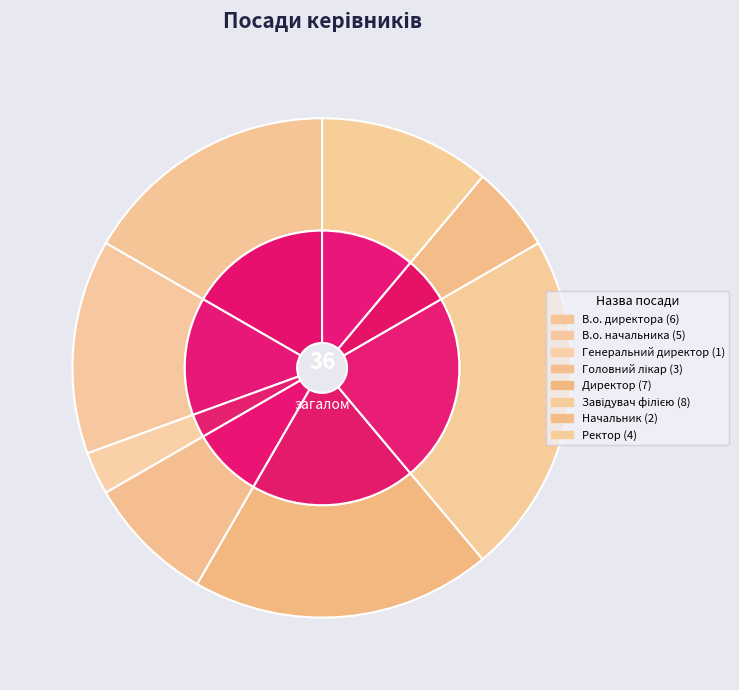

Does Ректор represent more than half of the total?

No